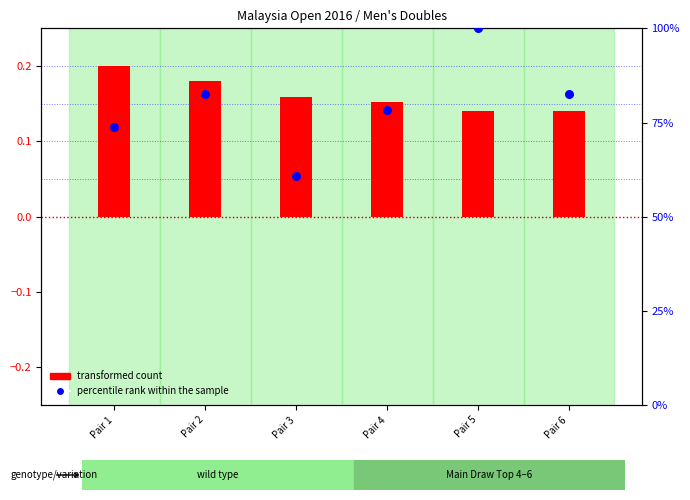

Which series has the largest Y range (max minus min)?

percentile rank within the sample